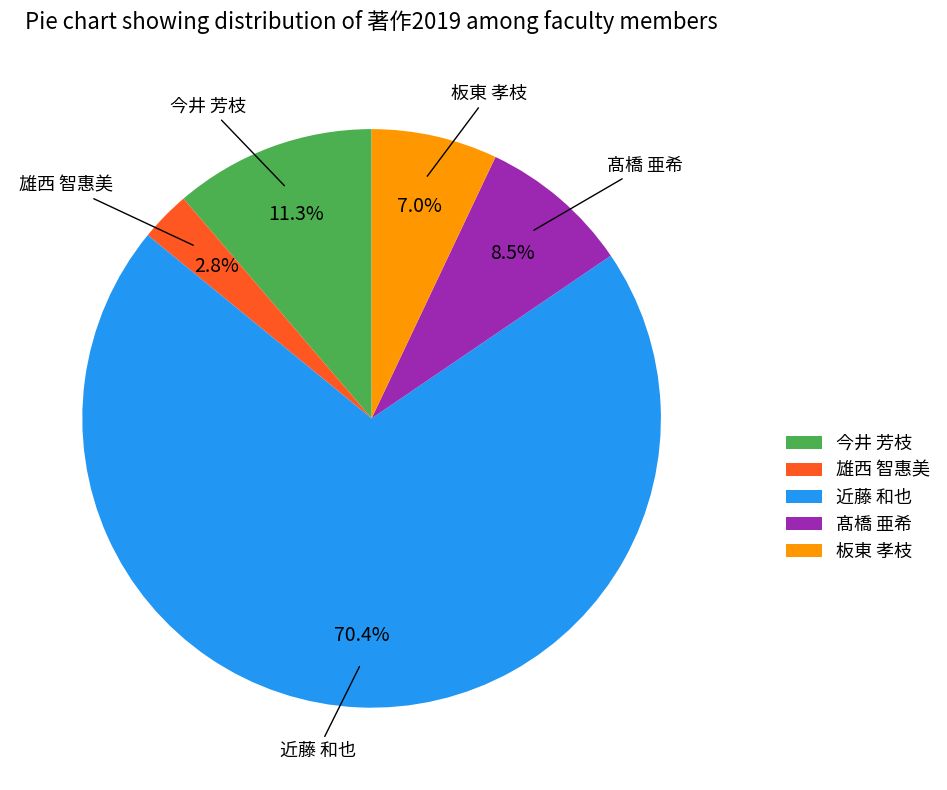

Which has a higher value, 近藤 和也 or 雄西 智惠美?

近藤 和也